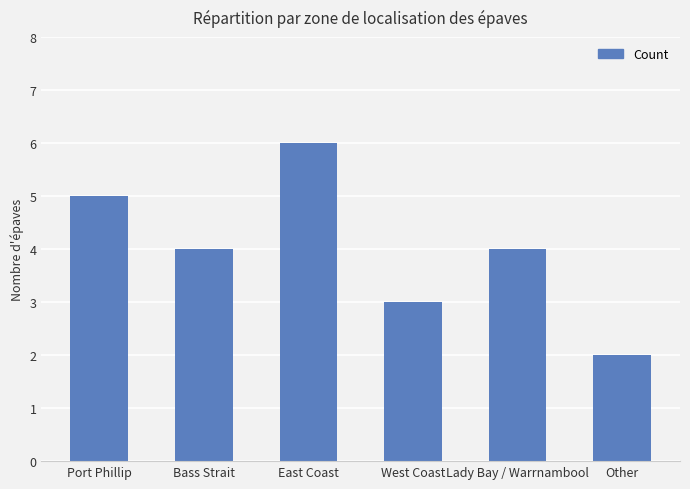

Reading left to right, extract all data points from this chart.

Port Phillip=5	Bass Strait=4	East Coast=6	West Coast=3	Lady Bay / Warrnambool=4	Other=2